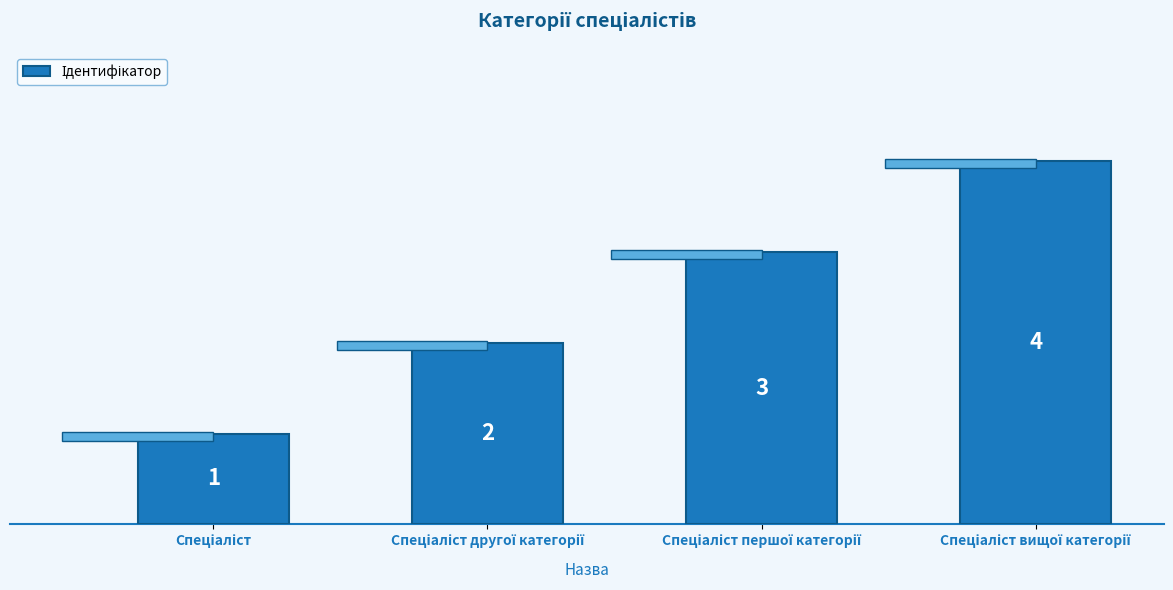

What is the difference between the maximum and second lowest values?

2